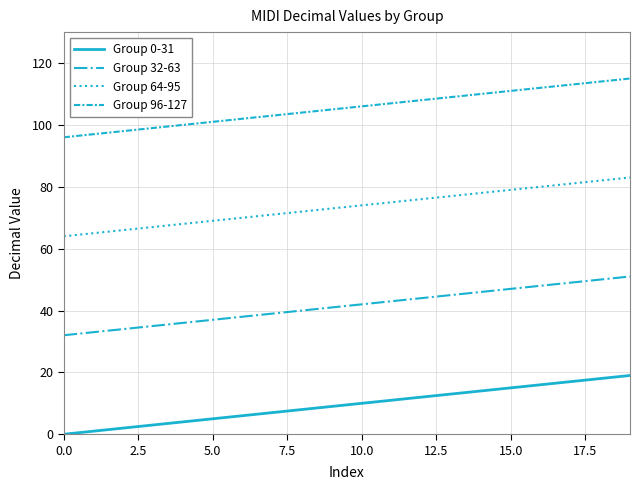

True or false: Group 96-127 and Group 32-63 intersect in this chart.

False